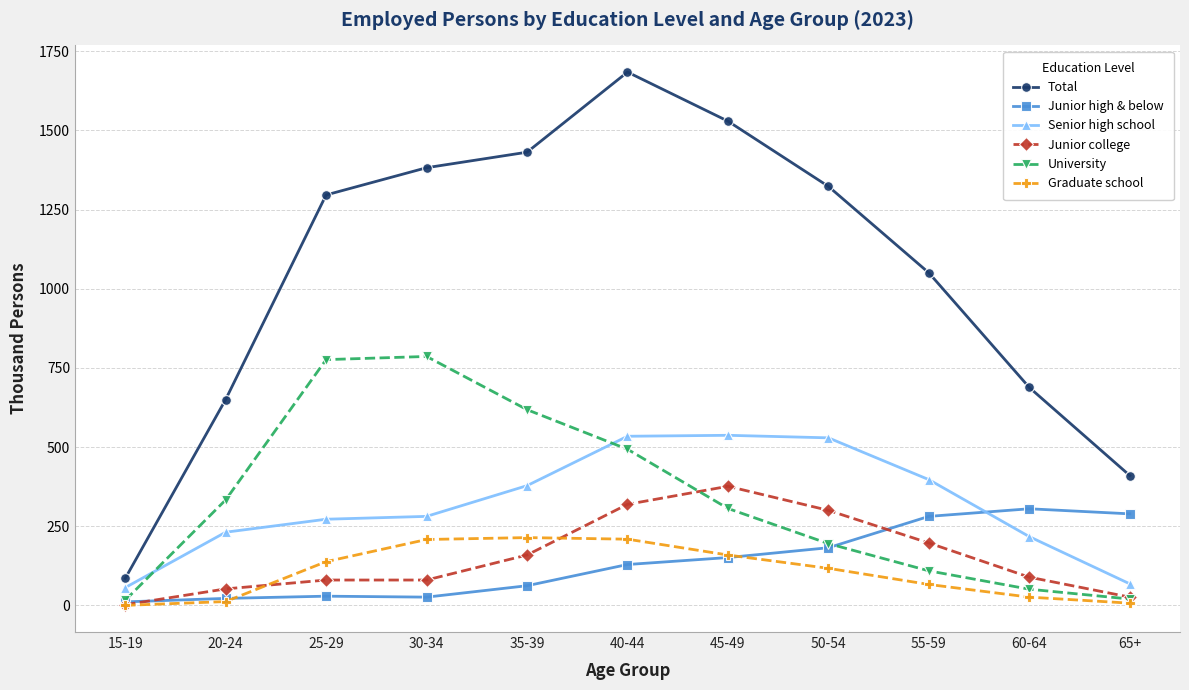

Is this an area chart (filled region under the line)?

No